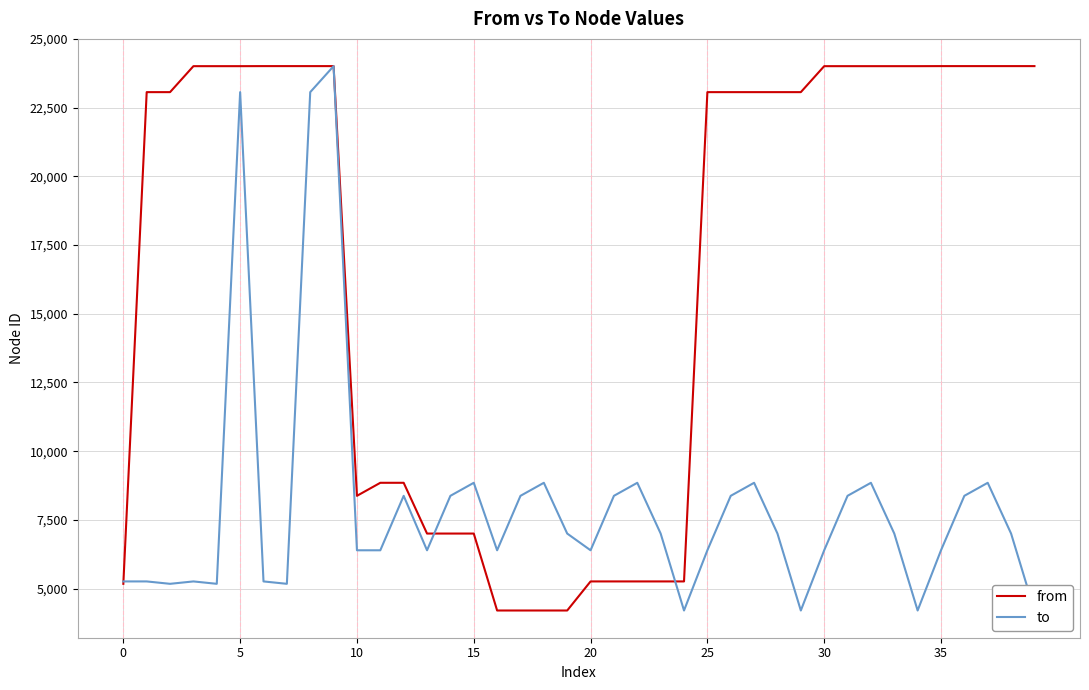

After their last crossing, which series has the higher values: to or from?

from